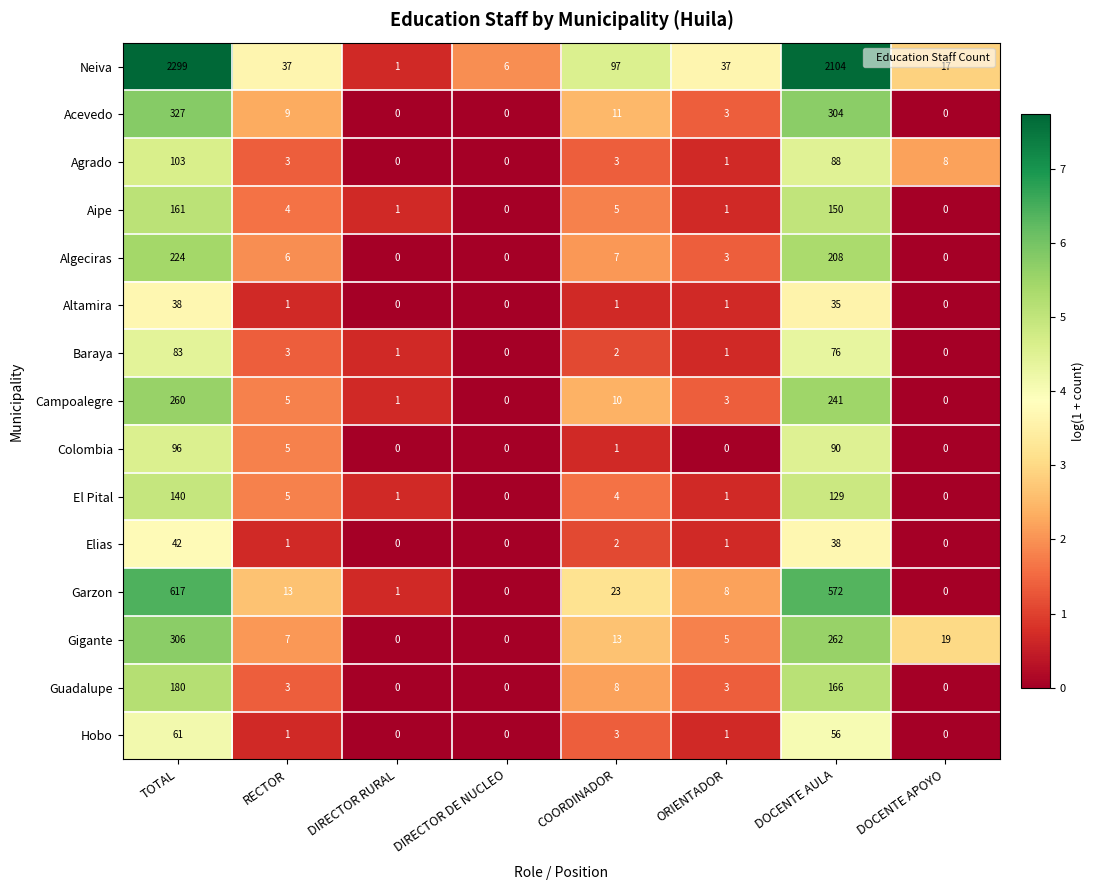

Which series has the largest range (max minus min)?

Neiva